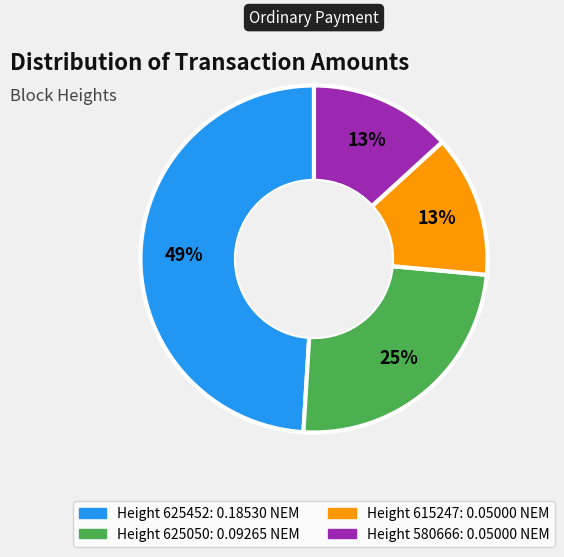

Is there a majority slice in this chart?

No